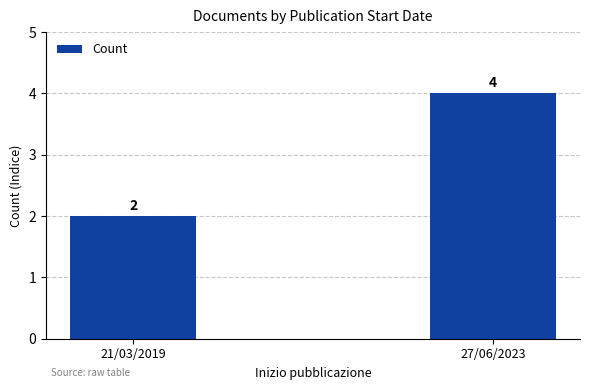

Rank the categories by value from highest to lowest.

27/06/2023, 21/03/2019